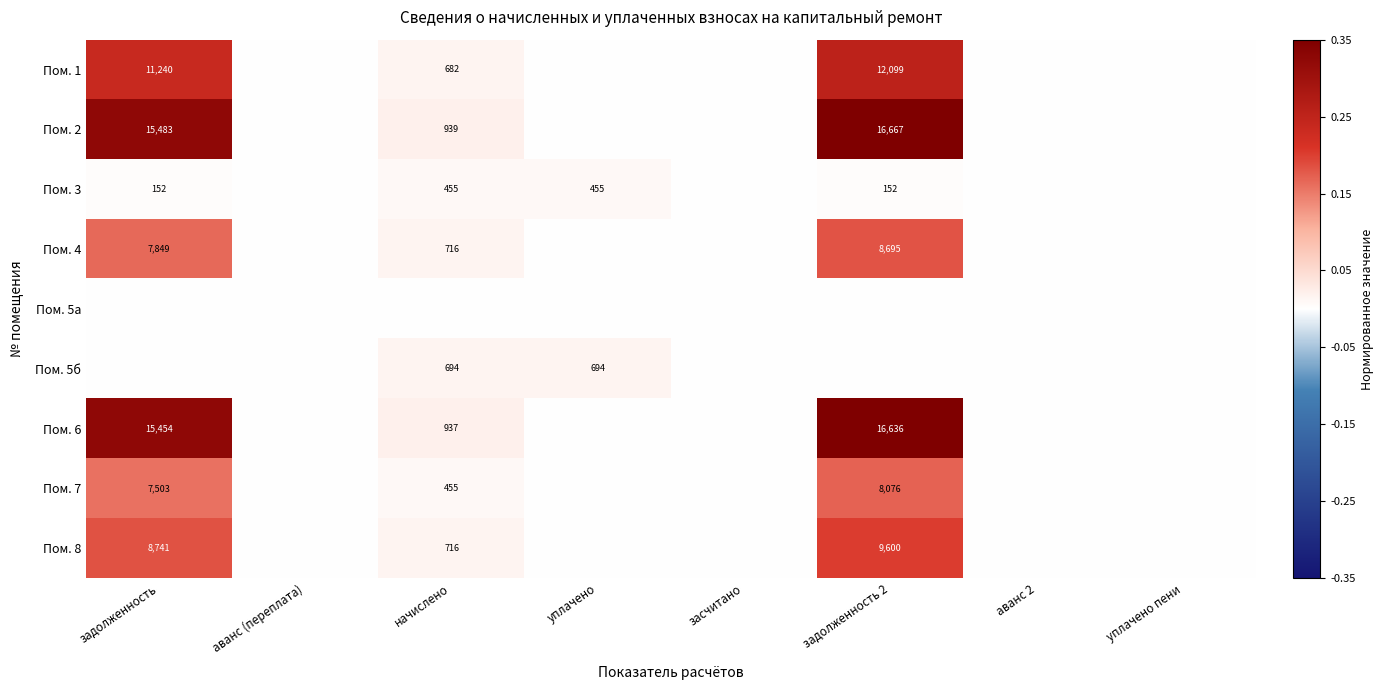

The Пом. 5б series shows 0.0 at начислено. True or false?

False